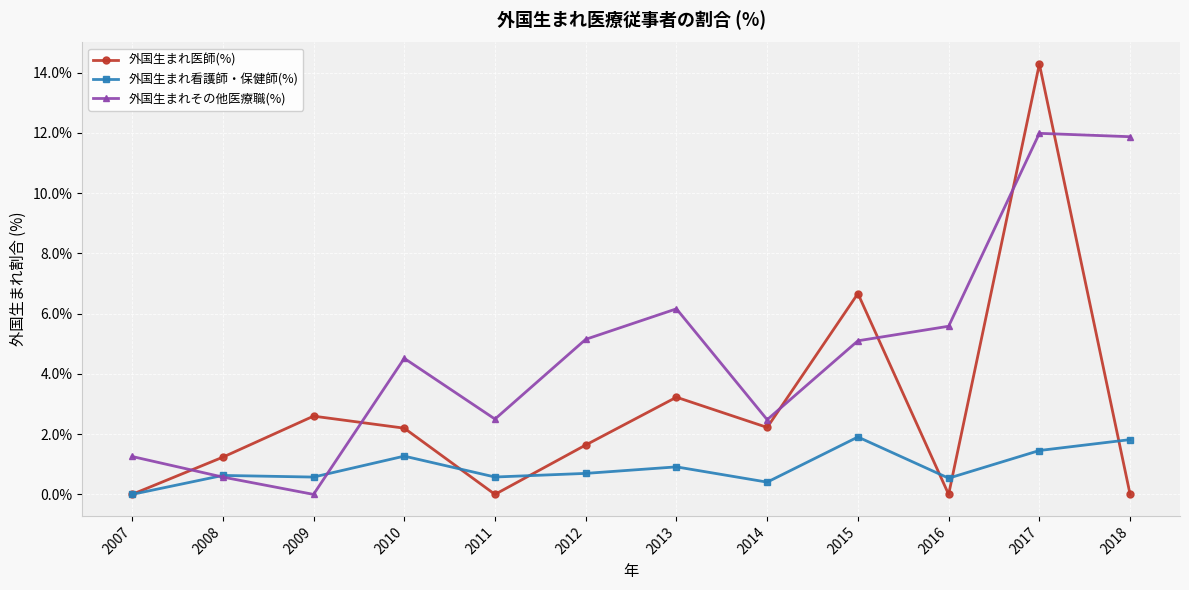

At which category does 外国生まれ医師(%) reach its first local valley?

2011